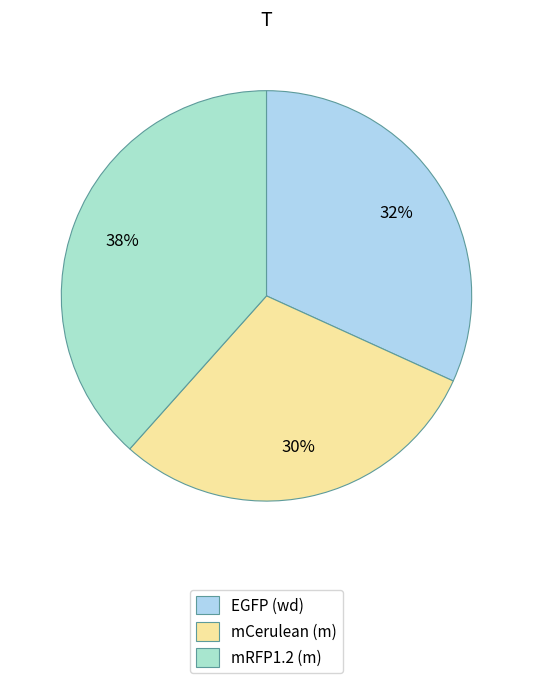

Rank the categories by value from highest to lowest.

mRFP1.2 (m), EGFP (wd), mCerulean (m)